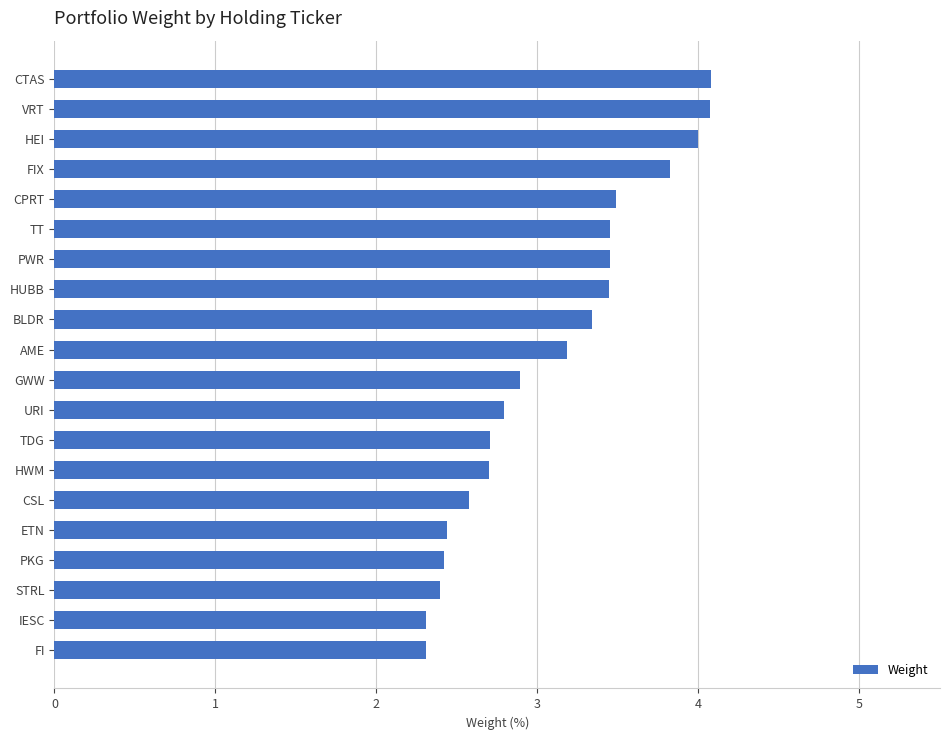

Reading top to bottom, what are all the values shown in this chart?

4.1	4.1	4.0	3.8	3.5	3.4	3.4	3.4	3.3	3.2	2.9	2.8	2.7	2.7	2.6	2.4	2.4	2.4	2.3	2.3